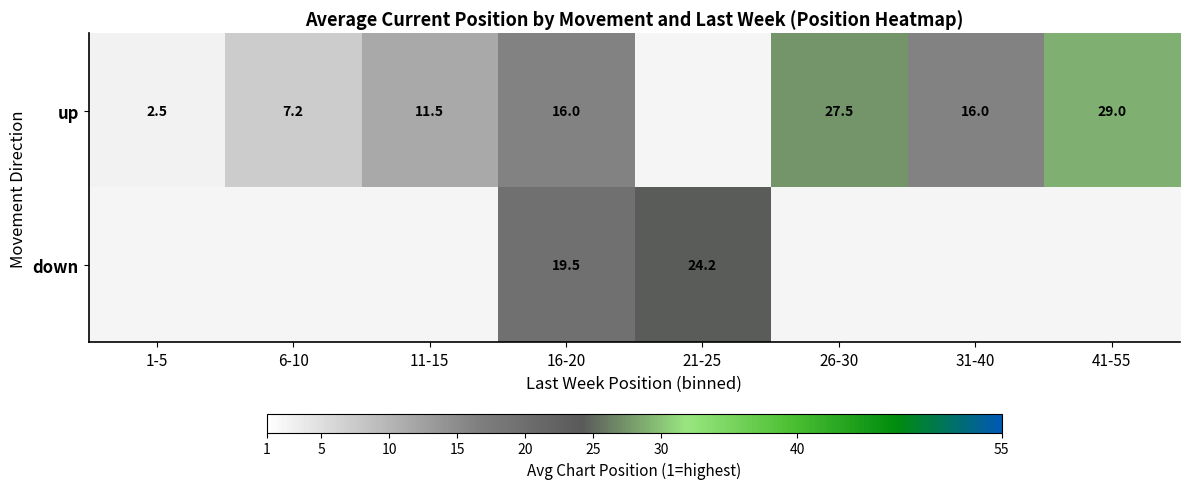

The up series shows 2.5 at 1-5. True or false?

True